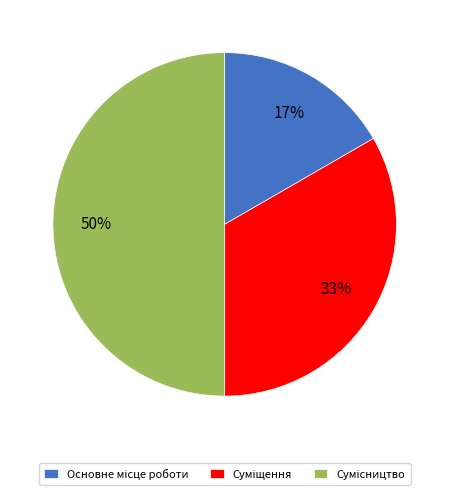

To the nearest percent, what is the average slice percentage?

33%